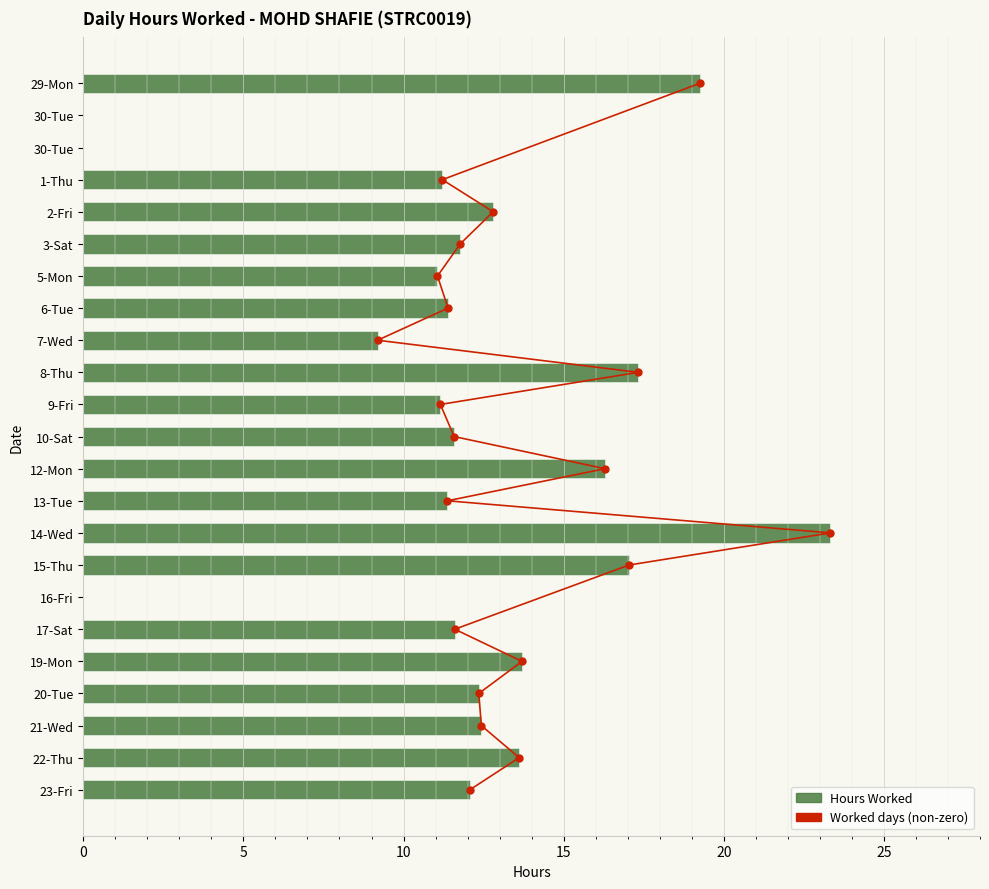

What is the change in value from 10-Sat to 16-Fri?

-11.6